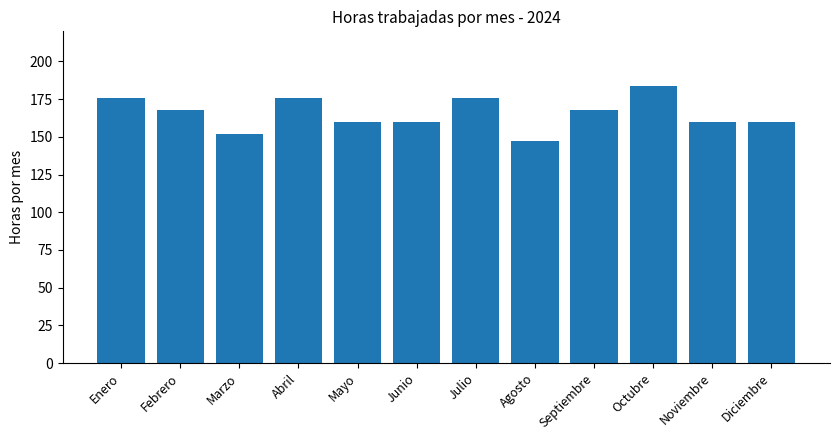

What position from the left is Diciembre?

12